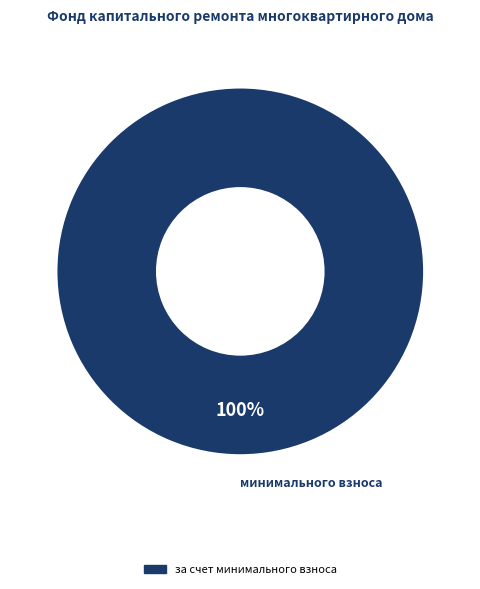

Is there any slice that represents more than half of the pie?

Yes